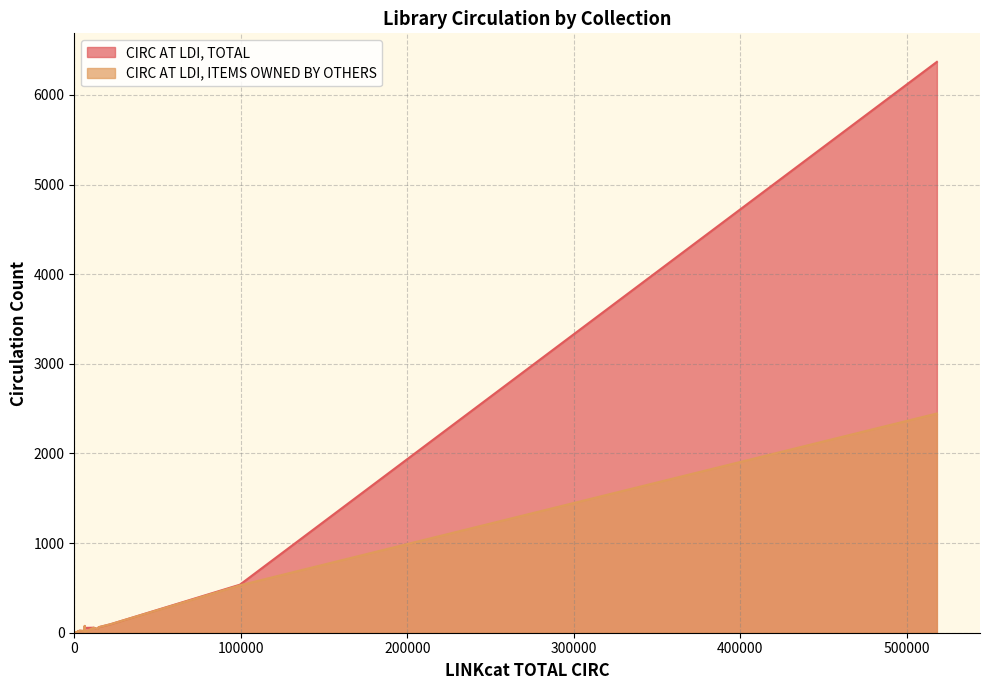

True or false: CIRC AT LDI, ITEMS OWNED BY OTHERS has a value of 2 at BKAFIHL.

False